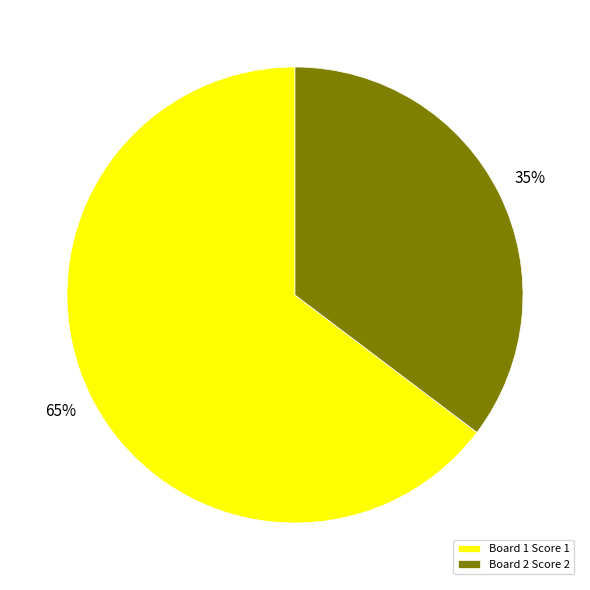

Which slice represents more than half of the pie?

Board 1 Score 1